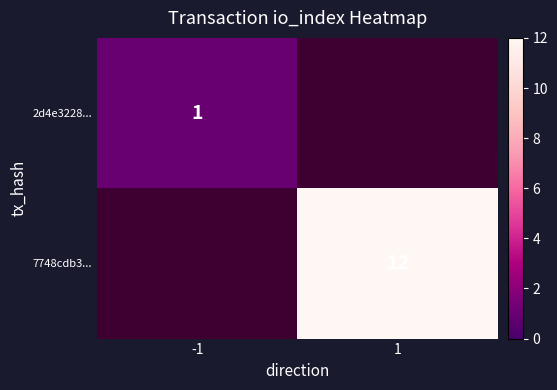

At which label does 7748cdb3... reach its peak?

-1